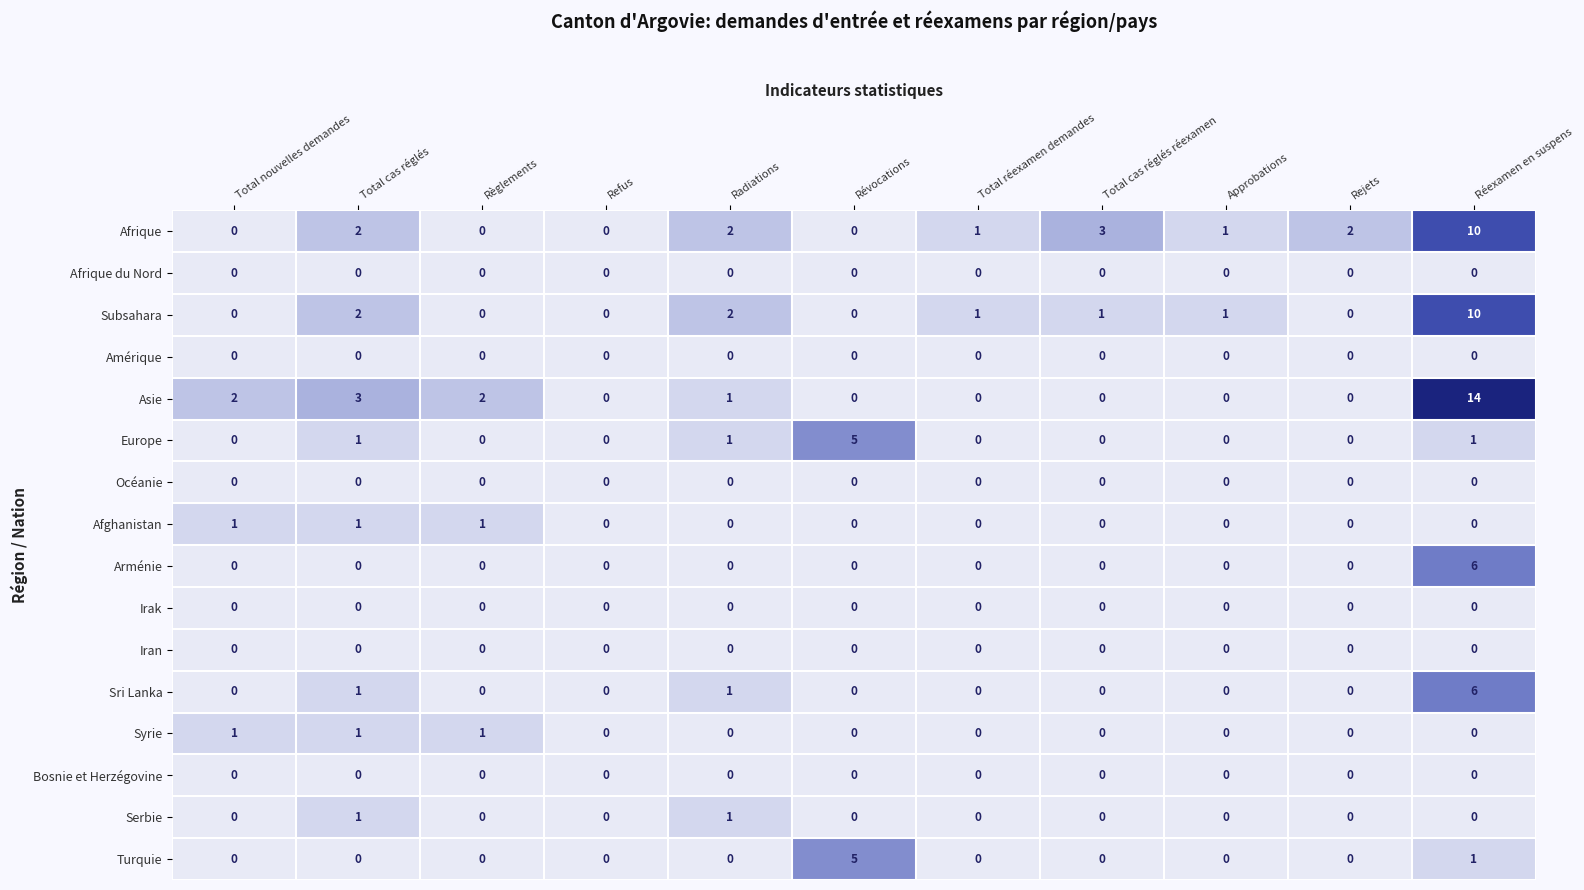

Which series changed the most between Total cas réglés and Total cas réglés réexamen?

Asie